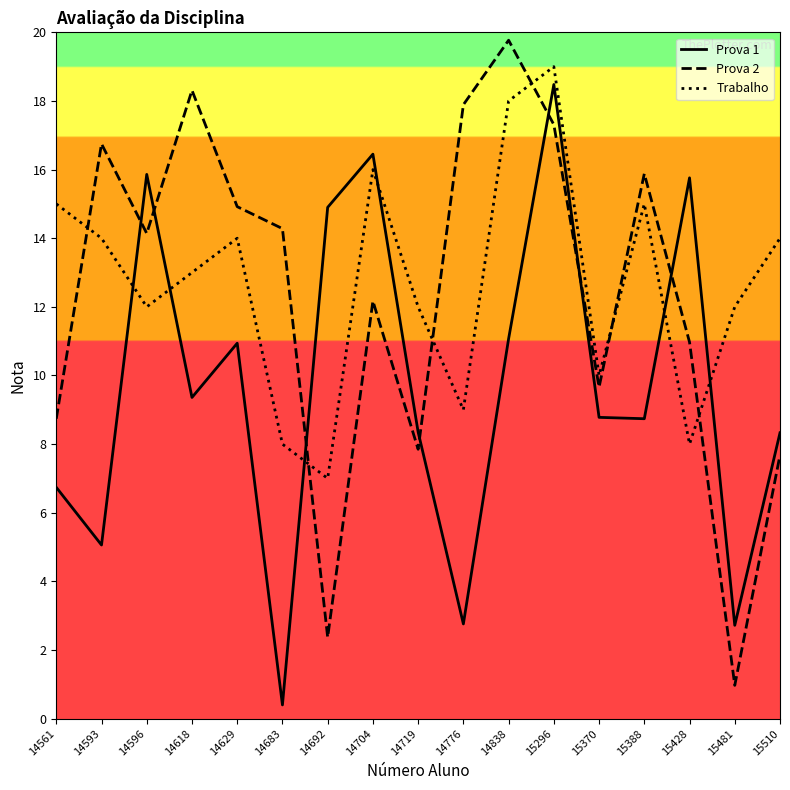

Is it true that Prova 1 equals 15.8 at 15428?

True